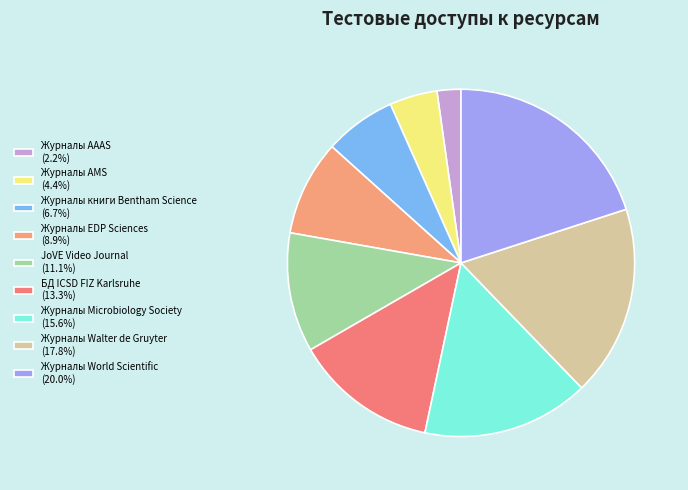

The Журналы Walter de Gruyter slice represents 13% of the pie. True or false?

False